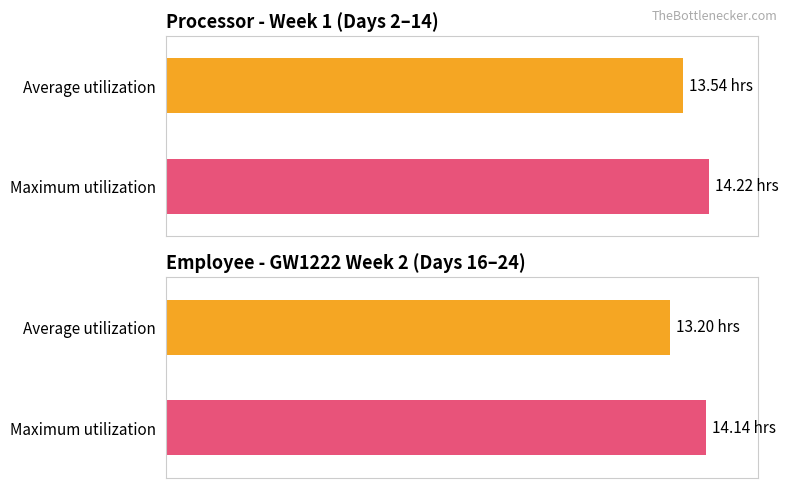

What are all the series names shown in the legend?

Average utilization, Maximum utilization